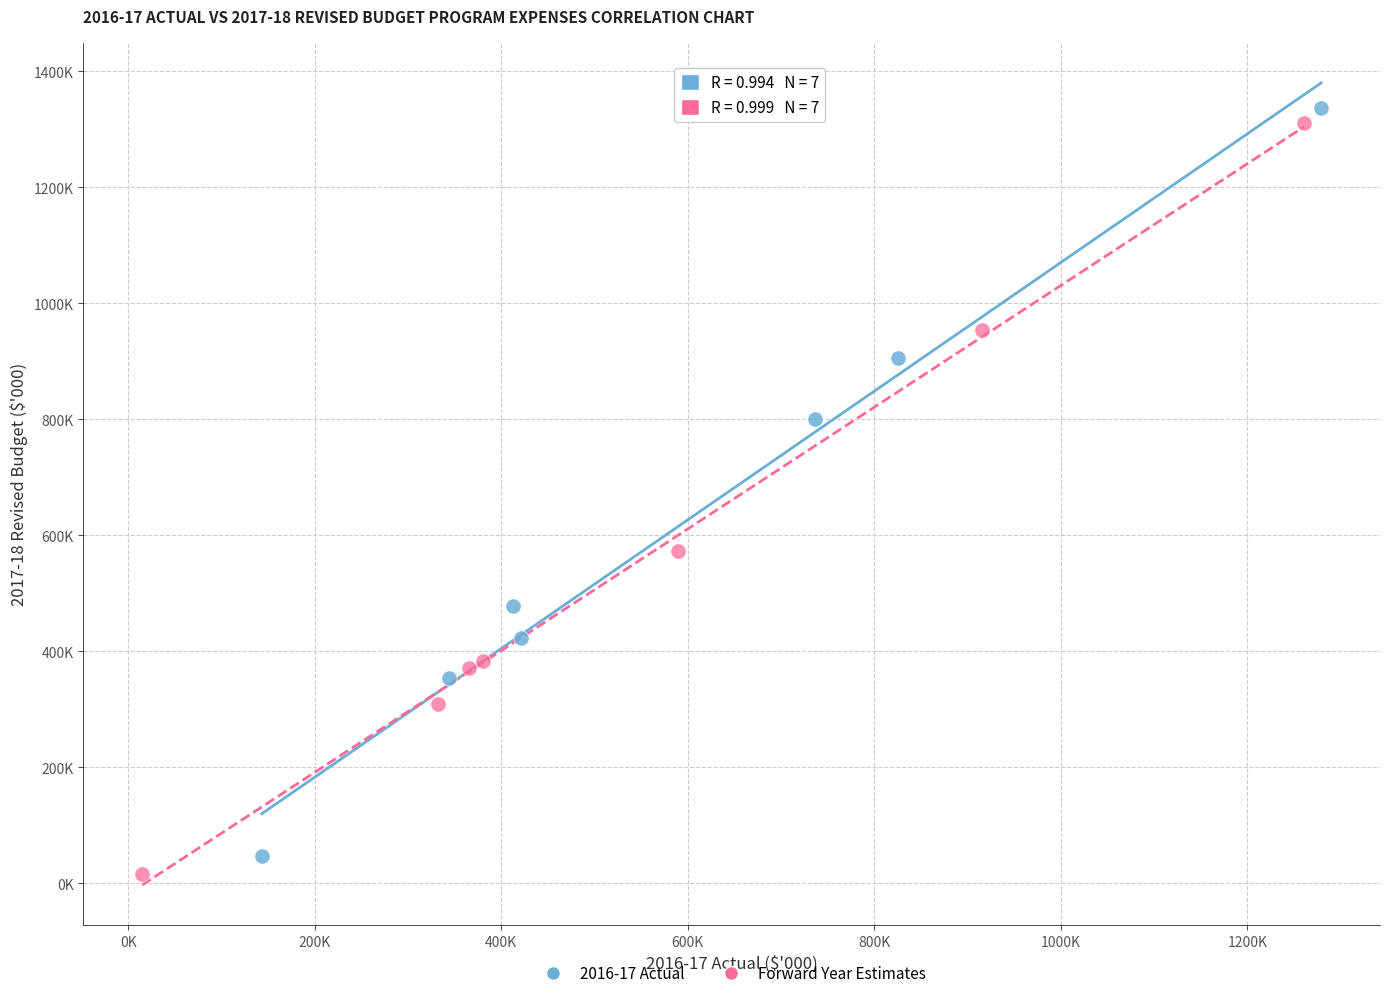

Which series has the largest Y range (max minus min)?

Forward Year Estimates